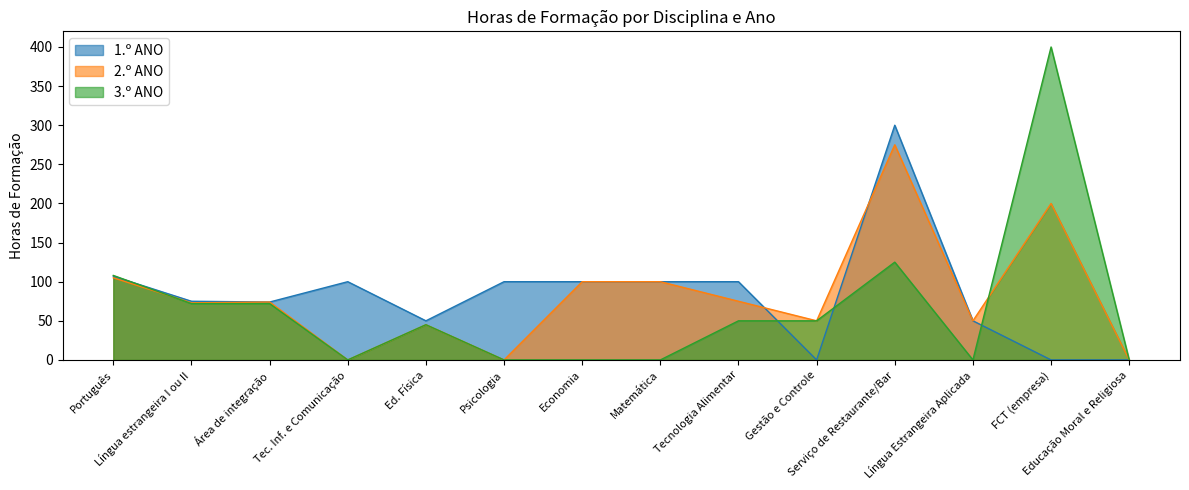

Which series has the widest spread of values?

3.º ANO